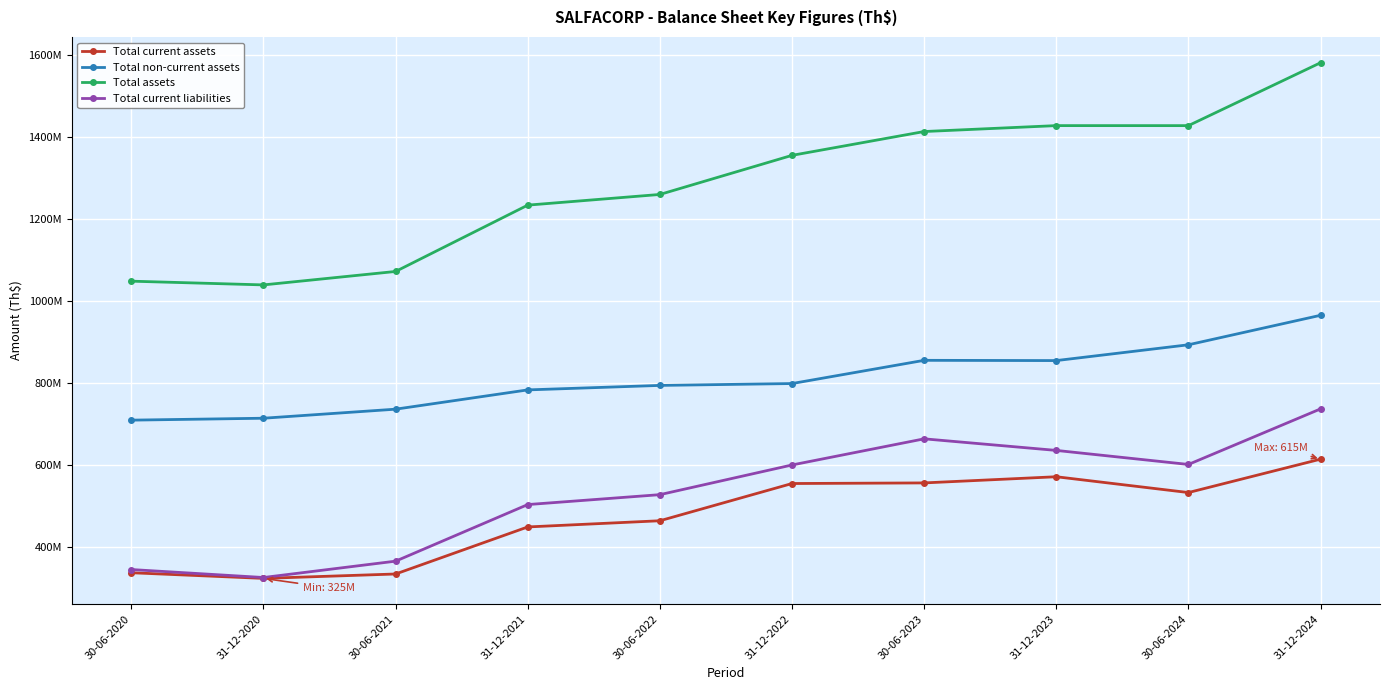

How many interior local valleys does the Total current liabilities series have?

2